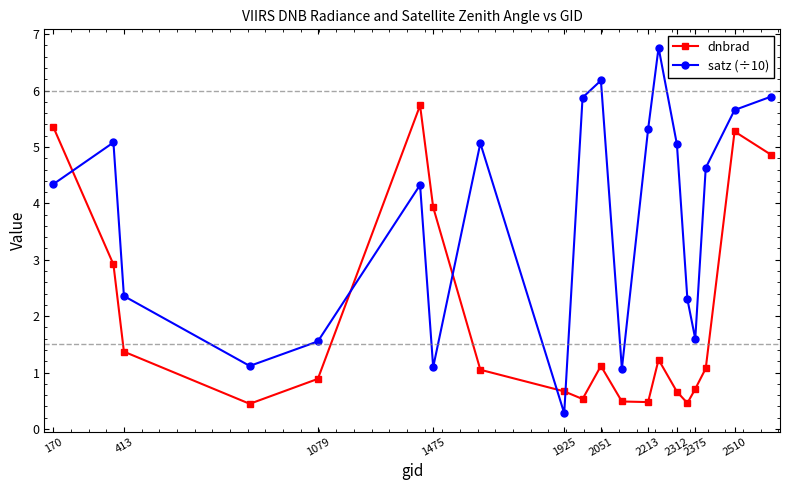

What is the smallest value displayed?

0.3